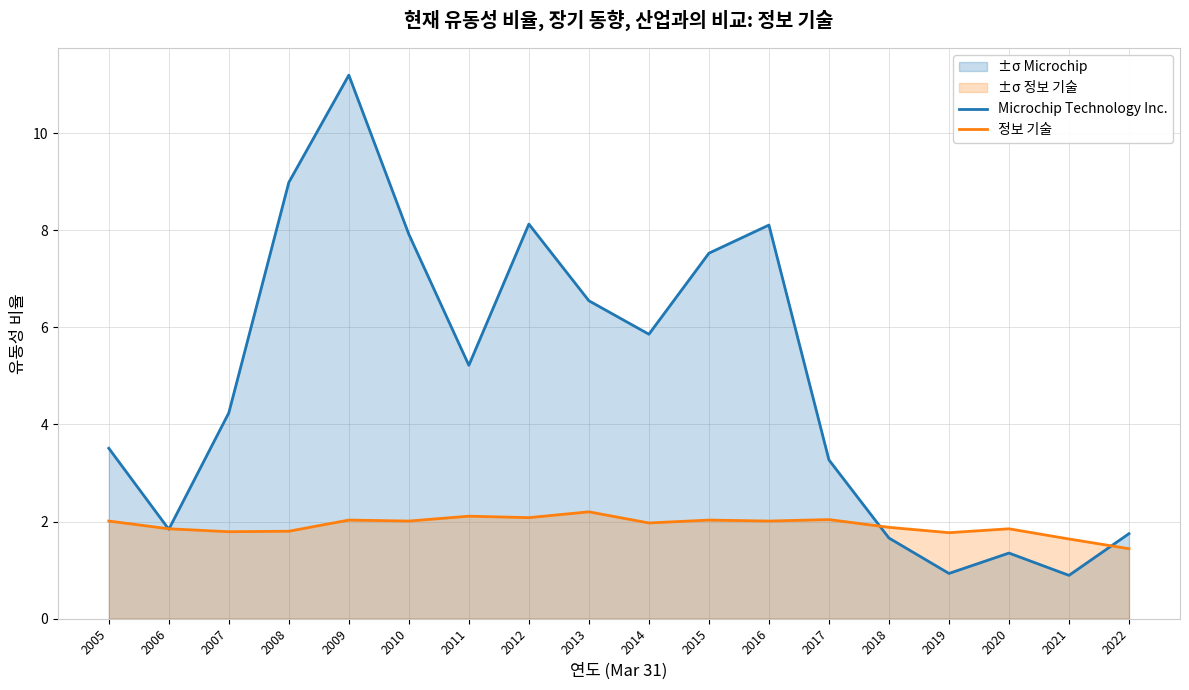

What is the highest value of the 정보 기술 series?

2.2